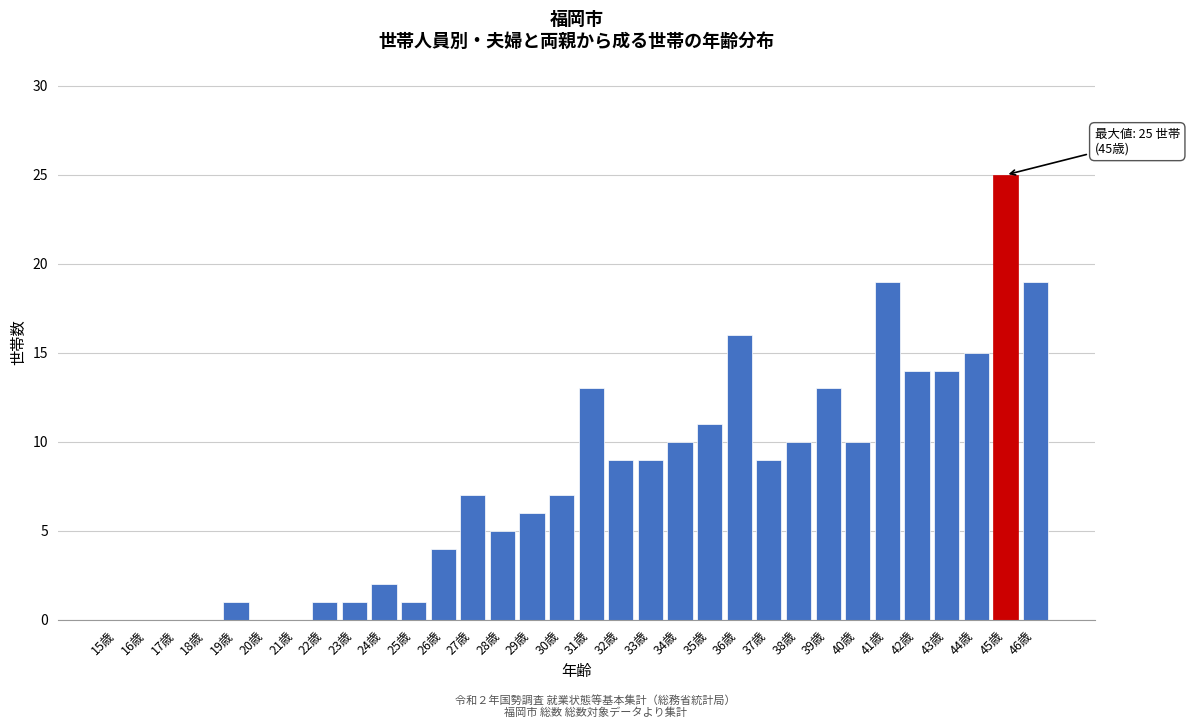

The value at 43歳 is 14. True or false?

True